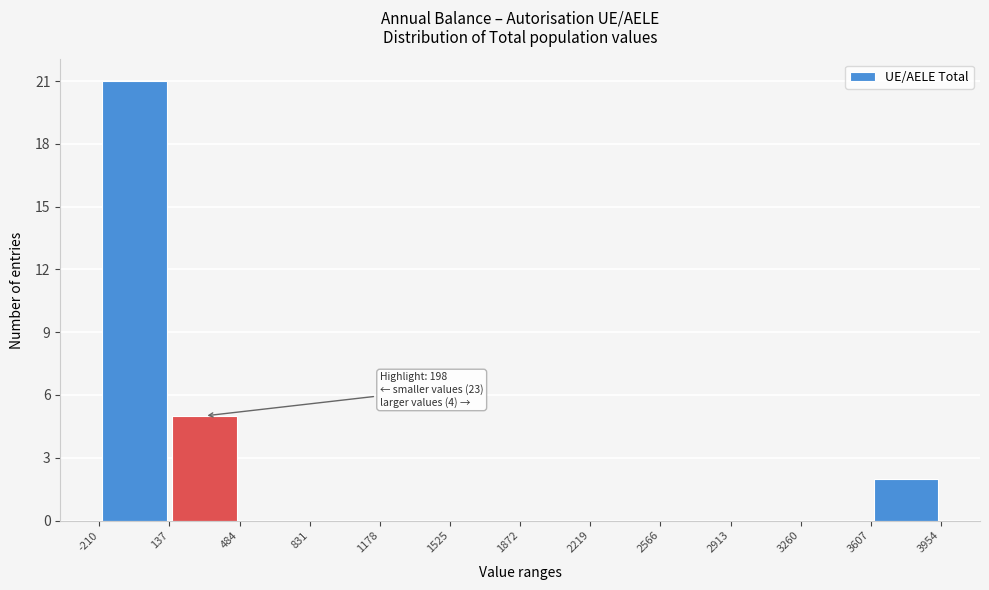

Over which range of the x-axis is the bar tallest?

-210 to 137